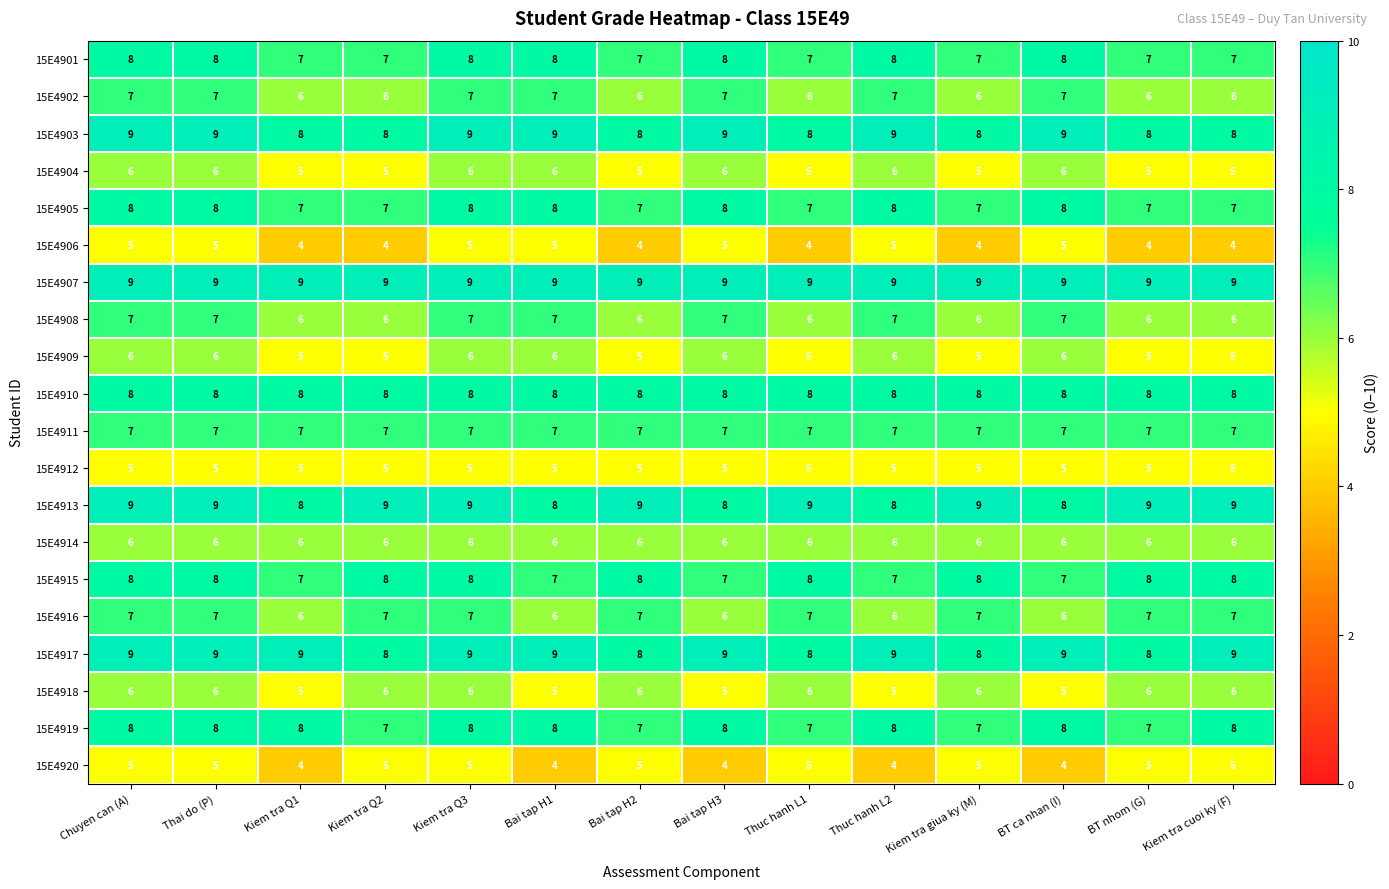

Is it true that 15E4911 equals 7 at Thuc hanh L1?

True